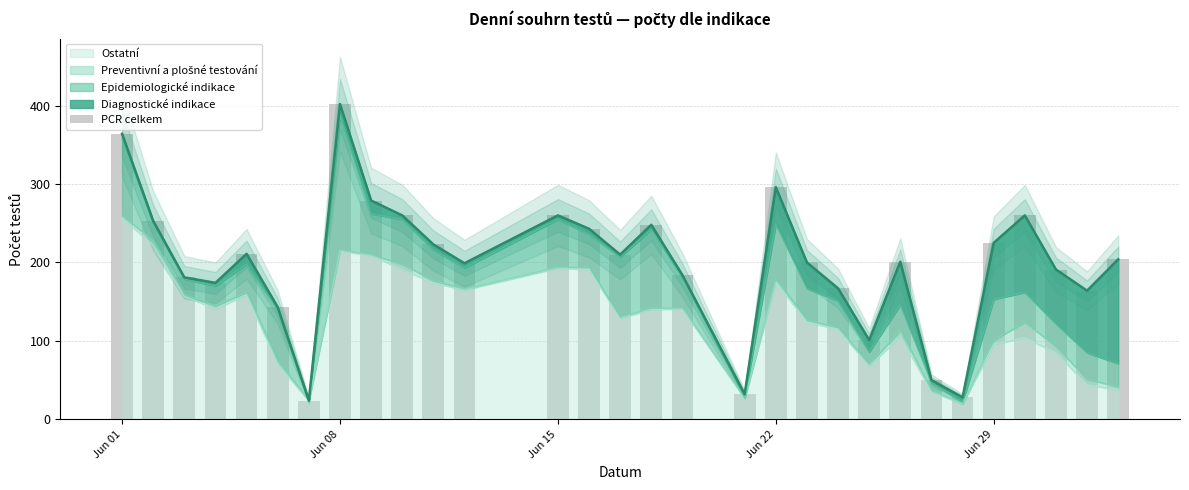

What is the minimum value for Ostatní?

20